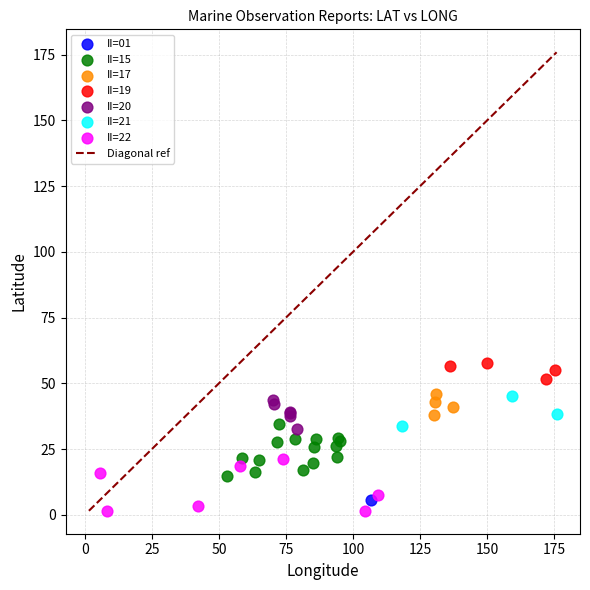

Which series contains the lowest Y value?

II=22